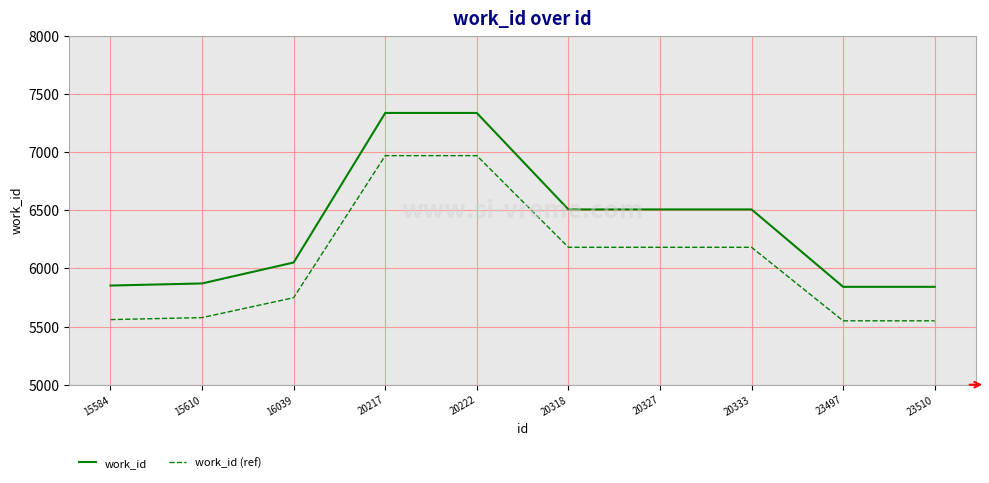

How many lines are shown in the chart?

2